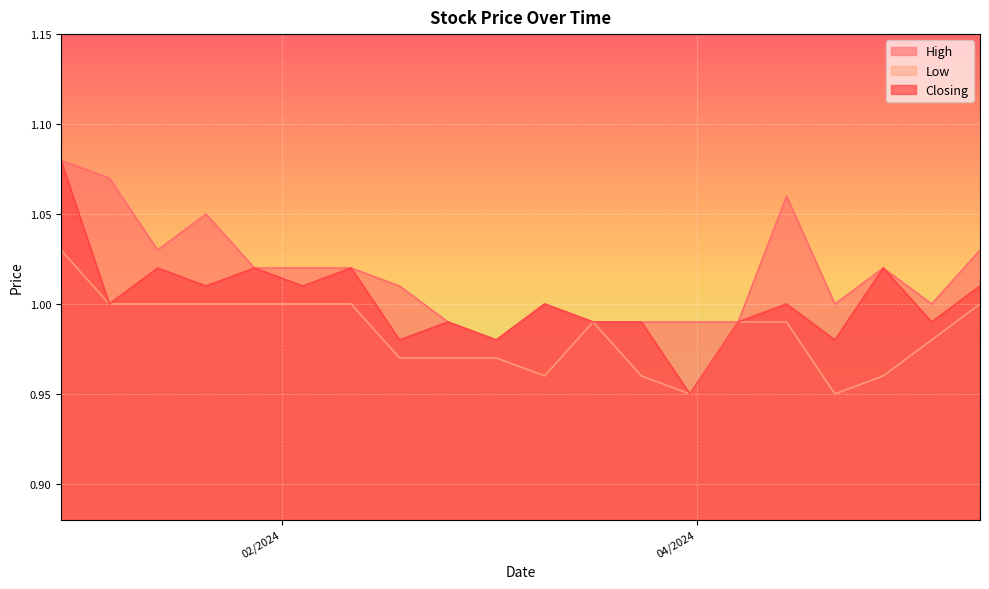

Rank the series by their maximum value, from highest to lowest.

High, Closing, Low